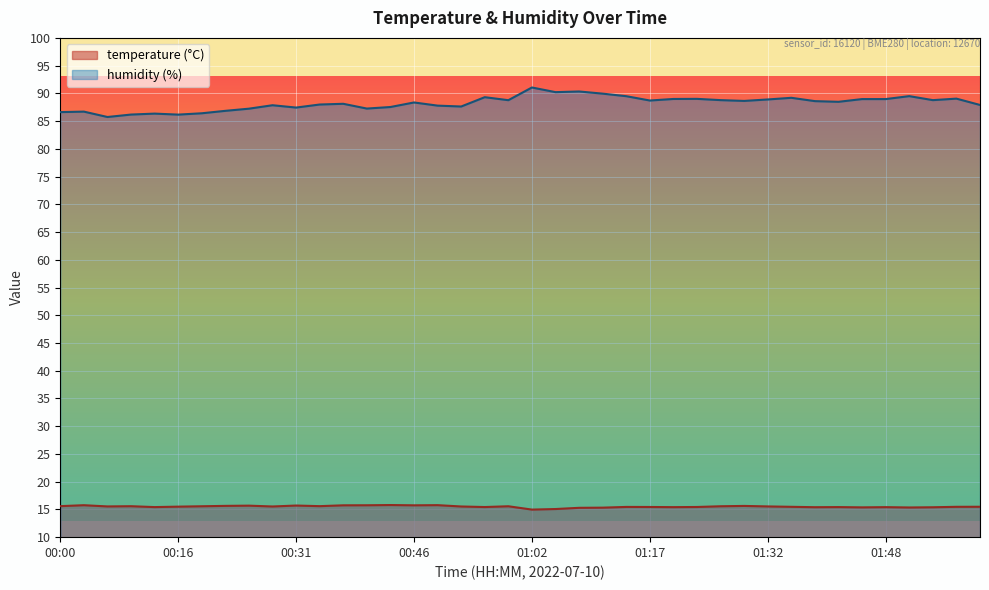

Which series has the largest total across all categories?

humidity